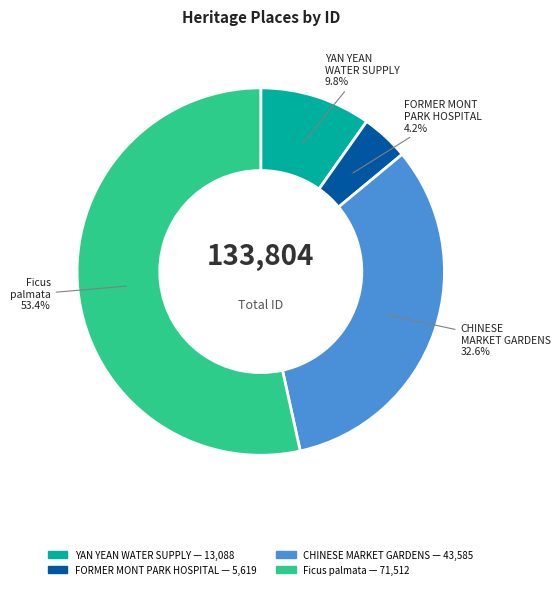

What percentage is NOT represented by YAN YEAN WATER SUPPLY?

90.2%